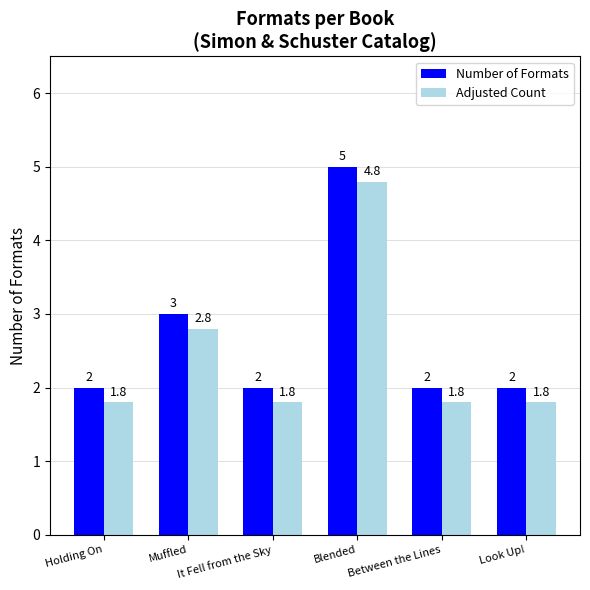

Reading left to right, transcribe all the data shown in this chart.

Number of Formats: Holding On=2.0	Muffled=3.0	It Fell from the Sky=2.0	Blended=5.0	Between the Lines=2.0	Look Up!=2.0
Adjusted Count: Holding On=1.8	Muffled=2.8	It Fell from the Sky=1.8	Blended=4.8	Between the Lines=1.8	Look Up!=1.8